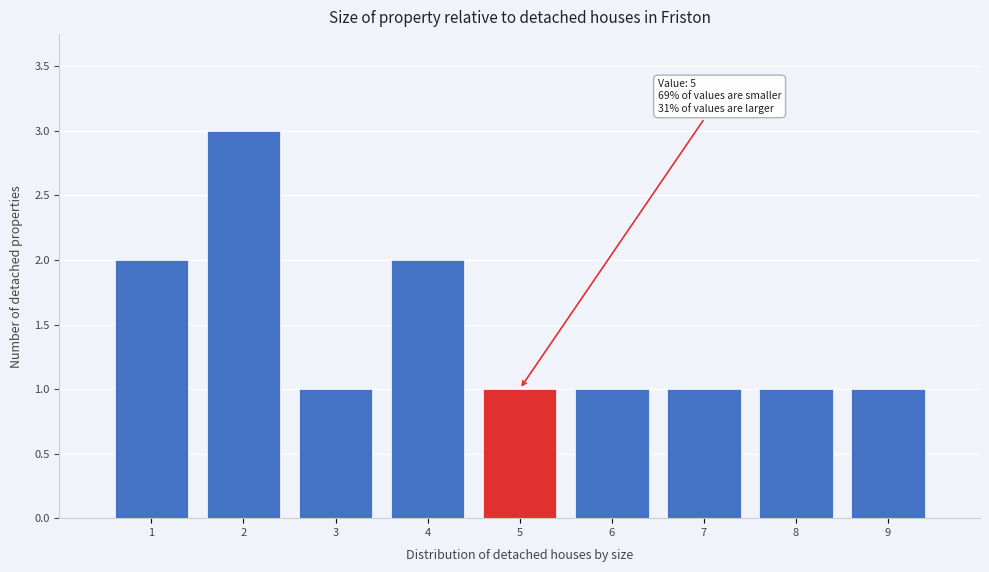

Over which range of the x-axis is the bar tallest?

1.5 to 2.5